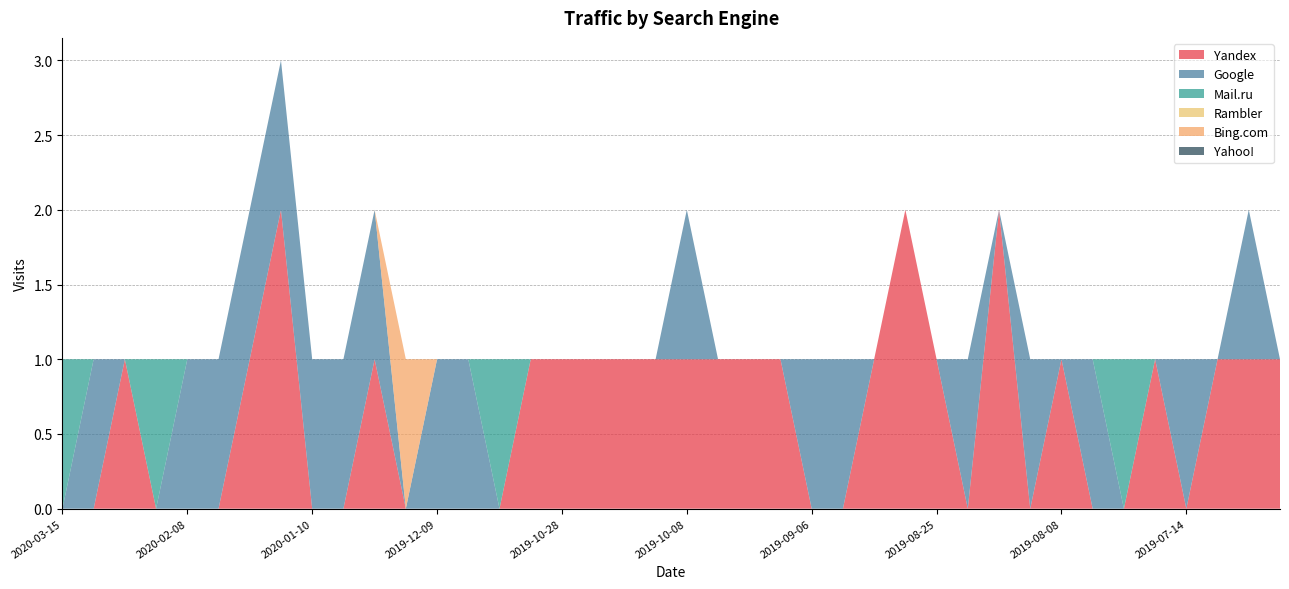

Reading left to right, list all the values displayed in this chart.

Yandex: 2020-03-15=0	2020-03-12=0	2020-03-05=1	2020-02-28=0	2020-02-08=0	2020-02-07=0	2020-01-20=1	2020-01-13=2	2020-01-10=0	2020-01-04=0	2019-12-18=1	2019-12-11=0	2019-12-09=0	2019-12-08=0	2019-11-28=0	2019-11-10=1	2019-10-28=1	2019-10-17=1	2019-10-16=1	2019-10-14=1	2019-10-08=1	2019-10-02=1	2019-10-01=1	2019-09-23=1	2019-09-06=0	2019-09-05=0	2019-09-01=1	2019-08-28=2	2019-08-25=1	2019-08-19=0	2019-08-11=2	2019-08-10=0	2019-08-08=1	2019-08-01=0	2019-07-29=0	2019-07-28=1	2019-07-14=0	2019-07-11=1	2019-07-10=1	2019-07-09=1
Google: 2020-03-15=0	2020-03-12=1	2020-03-05=0	2020-02-28=0	2020-02-08=1	2020-02-07=1	2020-01-20=1	2020-01-13=1	2020-01-10=1	2020-01-04=1	2019-12-18=1	2019-12-11=0	2019-12-09=1	2019-12-08=1	2019-11-28=0	2019-11-10=0	2019-10-28=0	2019-10-17=0	2019-10-16=0	2019-10-14=0	2019-10-08=1	2019-10-02=0	2019-10-01=0	2019-09-23=0	2019-09-06=1	2019-09-05=1	2019-09-01=0	2019-08-28=0	2019-08-25=0	2019-08-19=1	2019-08-11=0	2019-08-10=1	2019-08-08=0	2019-08-01=1	2019-07-29=0	2019-07-28=0	2019-07-14=1	2019-07-11=0	2019-07-10=1	2019-07-09=0
Mail.ru: 2020-03-15=1	2020-03-12=0	2020-03-05=0	2020-02-28=1	2020-02-08=0	2020-02-07=0	2020-01-20=0	2020-01-13=0	2020-01-10=0	2020-01-04=0	2019-12-18=0	2019-12-11=0	2019-12-09=0	2019-12-08=0	2019-11-28=1	2019-11-10=0	2019-10-28=0	2019-10-17=0	2019-10-16=0	2019-10-14=0	2019-10-08=0	2019-10-02=0	2019-10-01=0	2019-09-23=0	2019-09-06=0	2019-09-05=0	2019-09-01=0	2019-08-28=0	2019-08-25=0	2019-08-19=0	2019-08-11=0	2019-08-10=0	2019-08-08=0	2019-08-01=0	2019-07-29=1	2019-07-28=0	2019-07-14=0	2019-07-11=0	2019-07-10=0	2019-07-09=0
Rambler: 2020-03-15=0	2020-03-12=0	2020-03-05=0	2020-02-28=0	2020-02-08=0	2020-02-07=0	2020-01-20=0	2020-01-13=0	2020-01-10=0	2020-01-04=0	2019-12-18=0	2019-12-11=0	2019-12-09=0	2019-12-08=0	2019-11-28=0	2019-11-10=0	2019-10-28=0	2019-10-17=0	2019-10-16=0	2019-10-14=0	2019-10-08=0	2019-10-02=0	2019-10-01=0	2019-09-23=0	2019-09-06=0	2019-09-05=0	2019-09-01=0	2019-08-28=0	2019-08-25=0	2019-08-19=0	2019-08-11=0	2019-08-10=0	2019-08-08=0	2019-08-01=0	2019-07-29=0	2019-07-28=0	2019-07-14=0	2019-07-11=0	2019-07-10=0	2019-07-09=0
Bing.com: 2020-03-15=0	2020-03-12=0	2020-03-05=0	2020-02-28=0	2020-02-08=0	2020-02-07=0	2020-01-20=0	2020-01-13=0	2020-01-10=0	2020-01-04=0	2019-12-18=0	2019-12-11=1	2019-12-09=0	2019-12-08=0	2019-11-28=0	2019-11-10=0	2019-10-28=0	2019-10-17=0	2019-10-16=0	2019-10-14=0	2019-10-08=0	2019-10-02=0	2019-10-01=0	2019-09-23=0	2019-09-06=0	2019-09-05=0	2019-09-01=0	2019-08-28=0	2019-08-25=0	2019-08-19=0	2019-08-11=0	2019-08-10=0	2019-08-08=0	2019-08-01=0	2019-07-29=0	2019-07-28=0	2019-07-14=0	2019-07-11=0	2019-07-10=0	2019-07-09=0
Yahoo!: 2020-03-15=0	2020-03-12=0	2020-03-05=0	2020-02-28=0	2020-02-08=0	2020-02-07=0	2020-01-20=0	2020-01-13=0	2020-01-10=0	2020-01-04=0	2019-12-18=0	2019-12-11=0	2019-12-09=0	2019-12-08=0	2019-11-28=0	2019-11-10=0	2019-10-28=0	2019-10-17=0	2019-10-16=0	2019-10-14=0	2019-10-08=0	2019-10-02=0	2019-10-01=0	2019-09-23=0	2019-09-06=0	2019-09-05=0	2019-09-01=0	2019-08-28=0	2019-08-25=0	2019-08-19=0	2019-08-11=0	2019-08-10=0	2019-08-08=0	2019-08-01=0	2019-07-29=0	2019-07-28=0	2019-07-14=0	2019-07-11=0	2019-07-10=0	2019-07-09=0